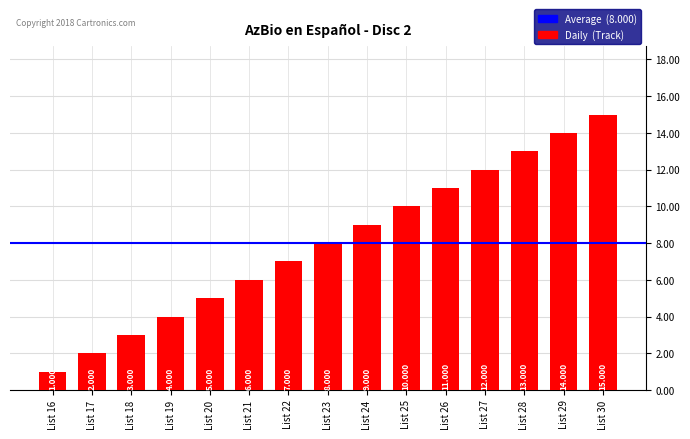

Reading right to left, list all the values displayed in this chart.

15	14	13	12	11	10	9	8	7	6	5	4	3	2	1